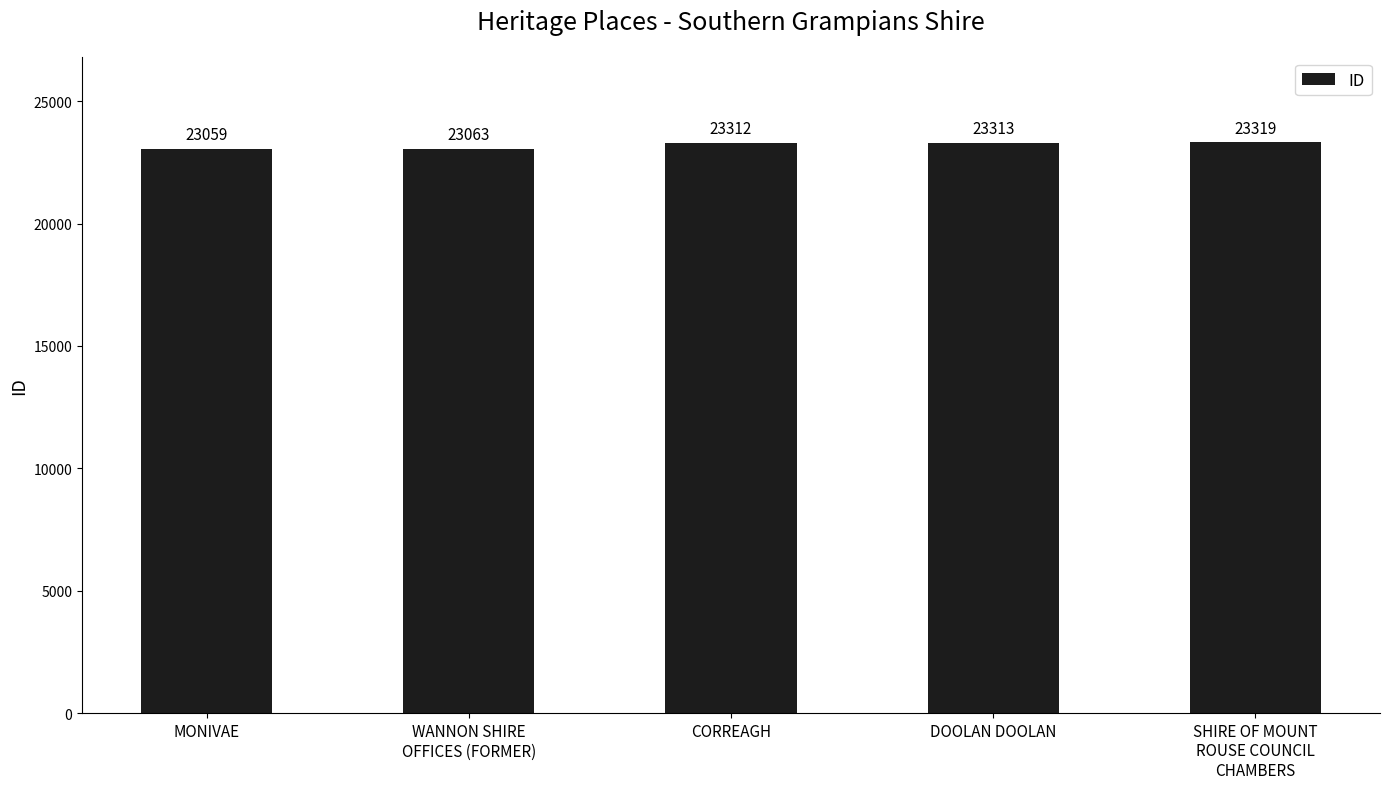

Rank the categories by value from highest to lowest.

SHIRE OF MOUNT
ROUSE COUNCIL
CHAMBERS, DOOLAN DOOLAN, CORREAGH, WANNON SHIRE
OFFICES (FORMER), MONIVAE